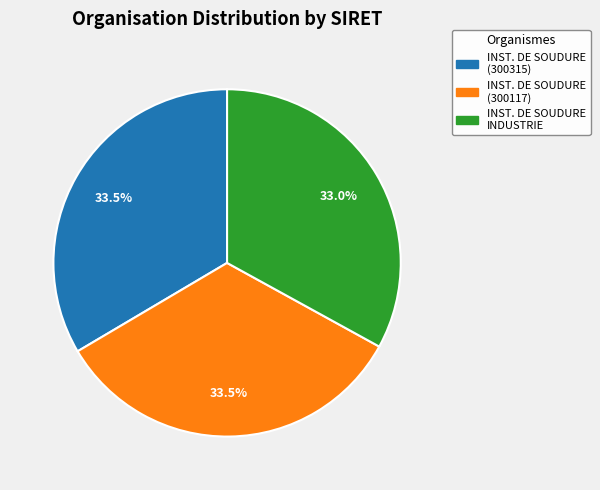

Does INST. DE SOUDURE INDUSTRIE represent more than half of the total?

No